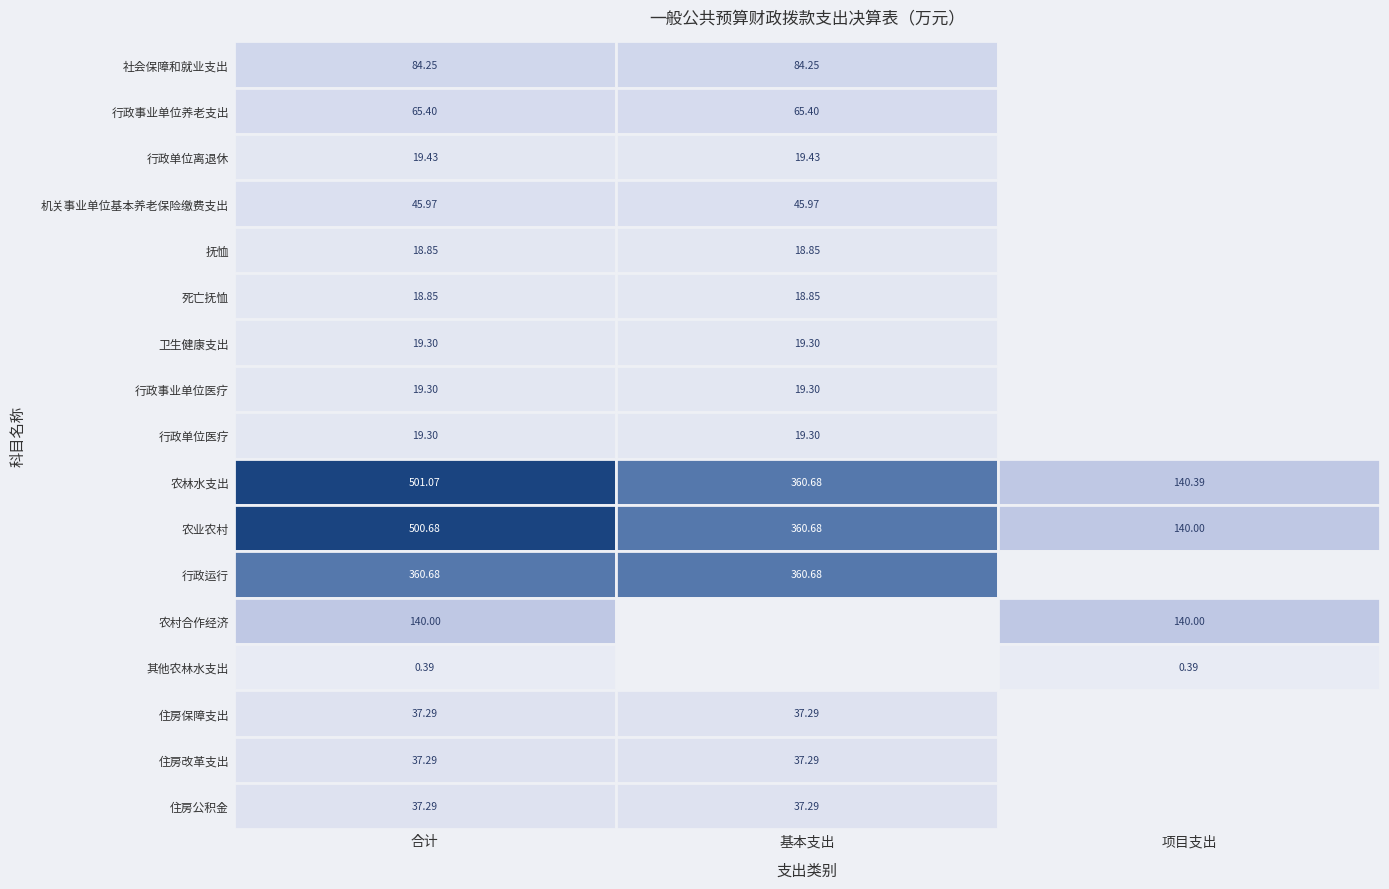

At 基本支出, list the series in order from largest to smallest.

农林水支出, 农业农村, 行政运行, 社会保障和就业支出, 行政事业单位养老支出, 机关事业单位基本养老保险缴费支出, 住房保障支出, 住房改革支出, 住房公积金, 行政单位离退休, 卫生健康支出, 行政事业单位医疗, 行政单位医疗, 抚恤, 死亡抚恤, 农村合作经济, 其他农林水支出